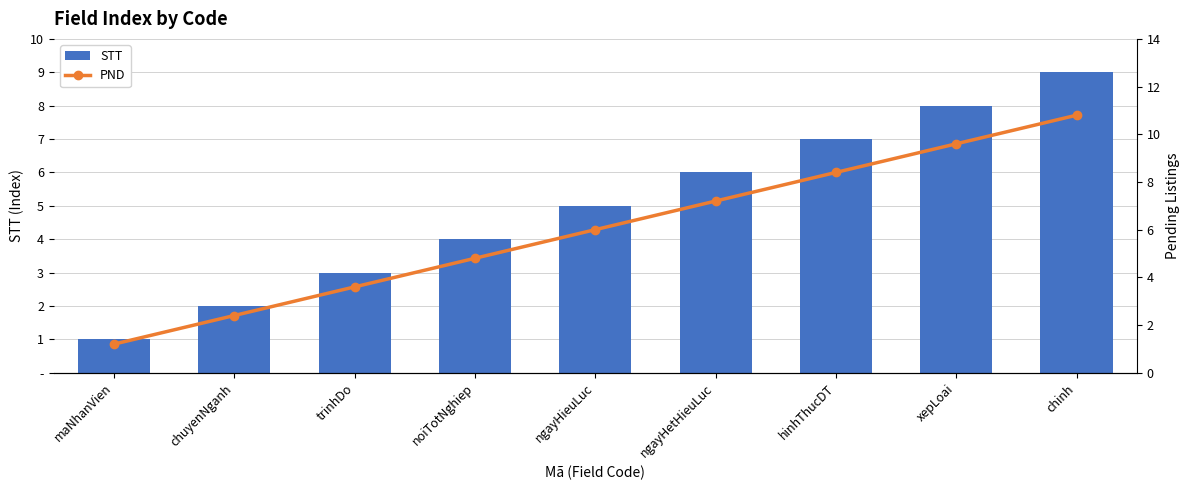

What is the spread (max minus min) of values at trinhDo?

0.6